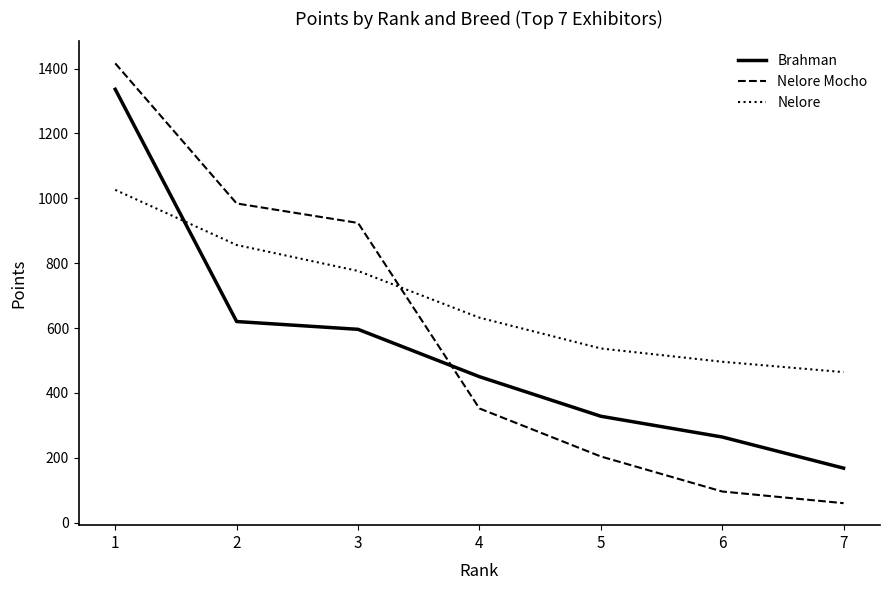

How many lines are shown in the chart?

3